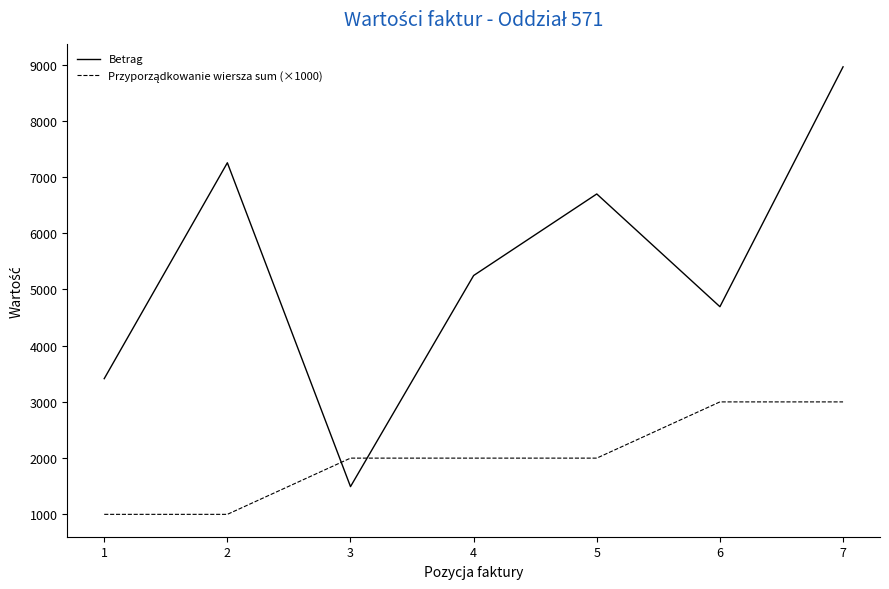

Which series changed the most between 3 and 6?

Betrag